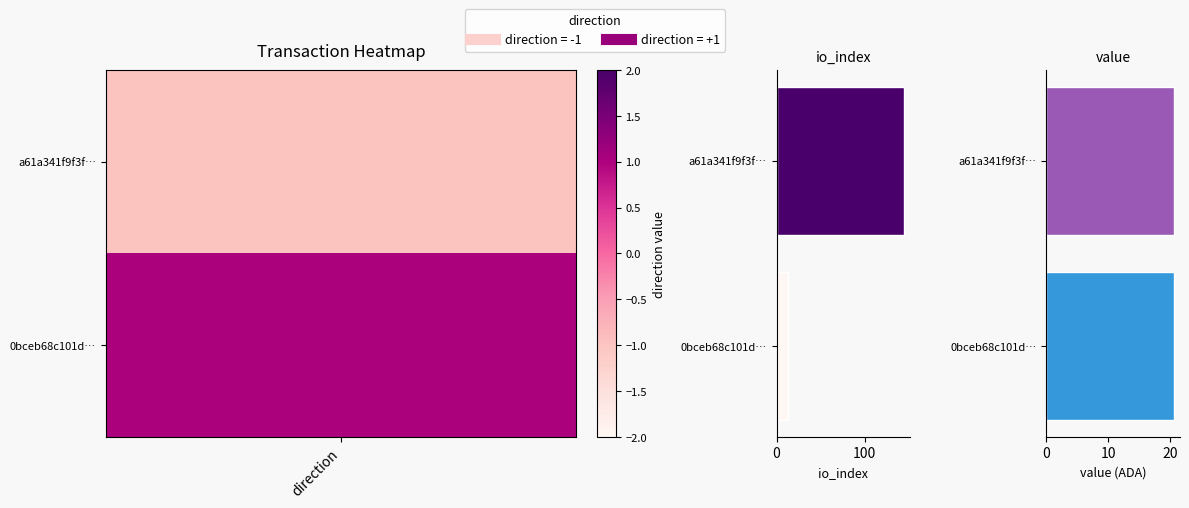

At how many categories does at least one series exceed 75?

1